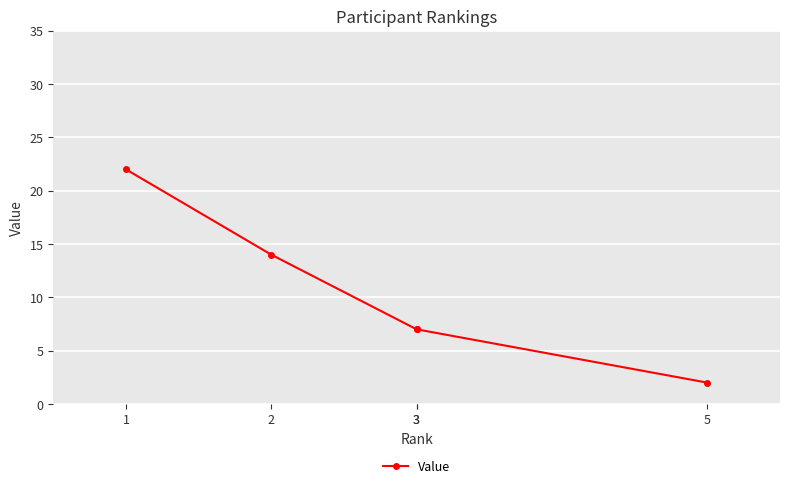

What is the change in value from 1 to 5?

-20